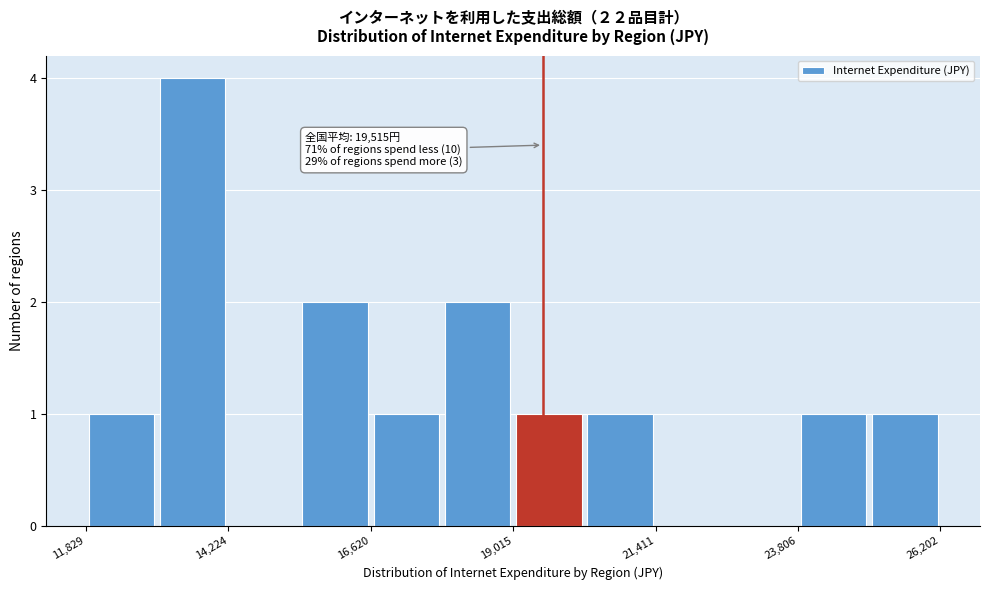

Around what value on the x-axis is the tallest bar? Give the approximate position of its centre, as read against the axis.

13500